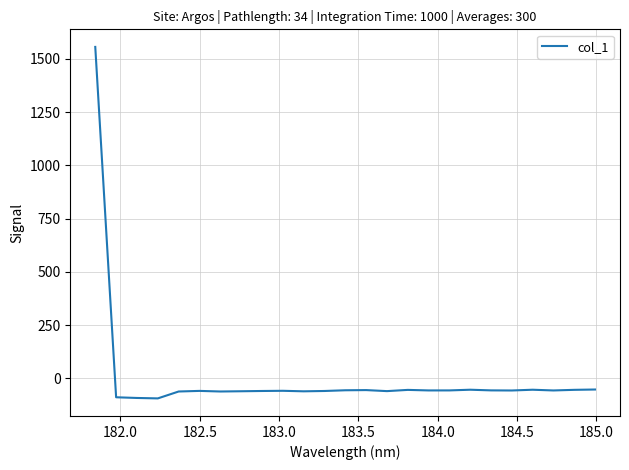

What is the difference between the maximum and minimum values?

1649.6